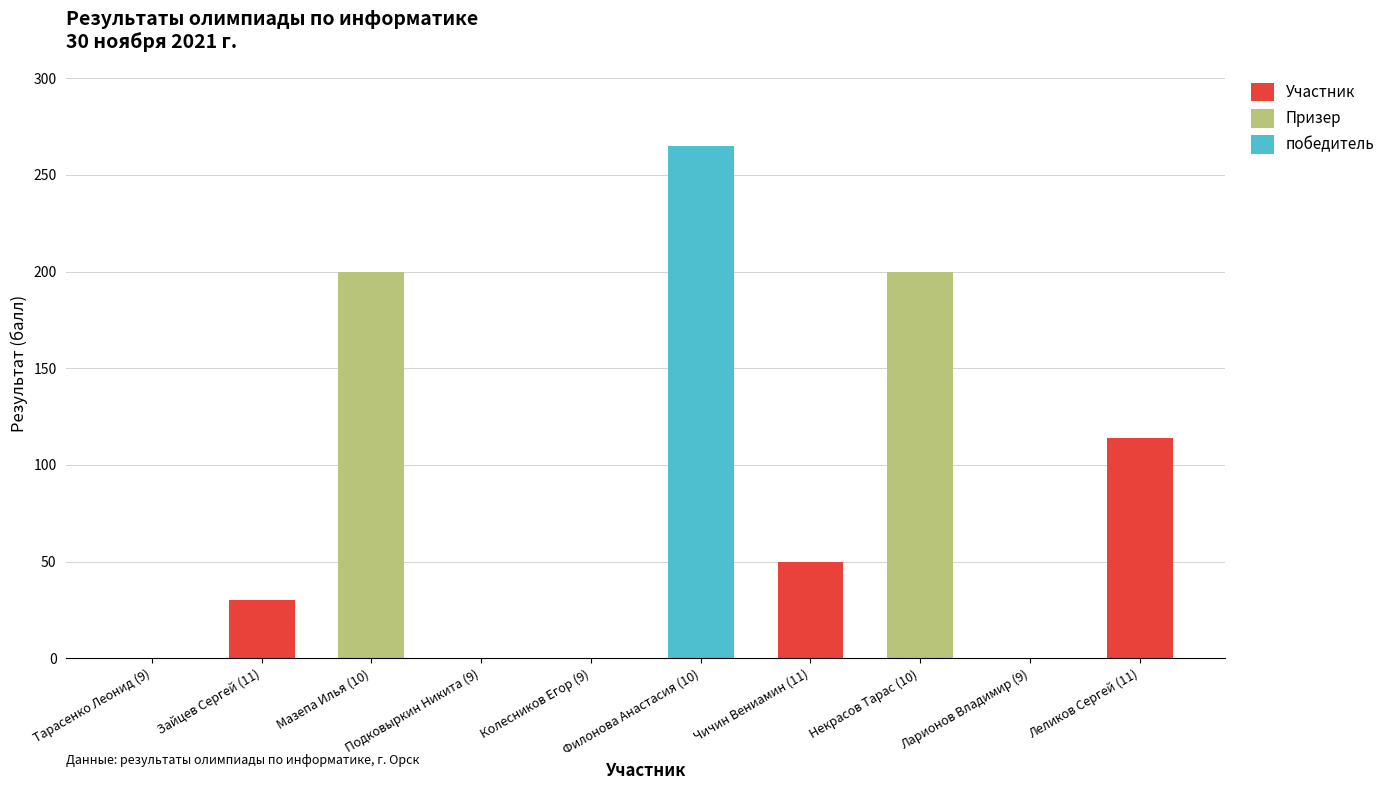

True or false: Участник has a value of 77 at Колесников Егор (9).

False